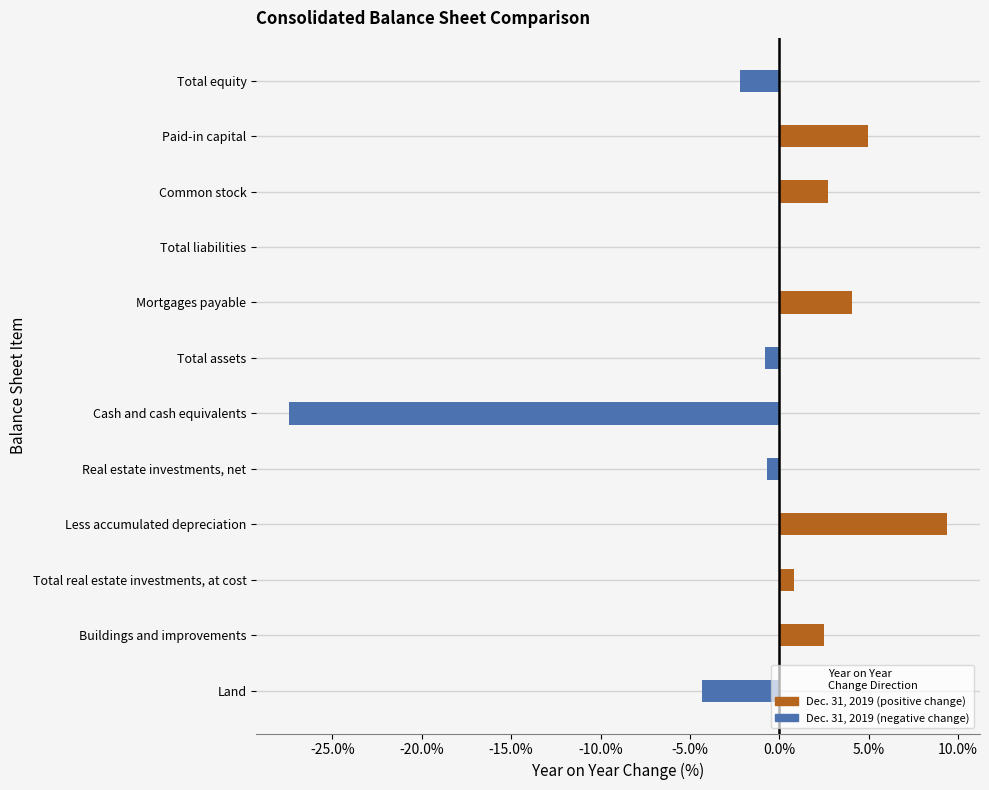

Where is the data nearest to the value -9?

Land